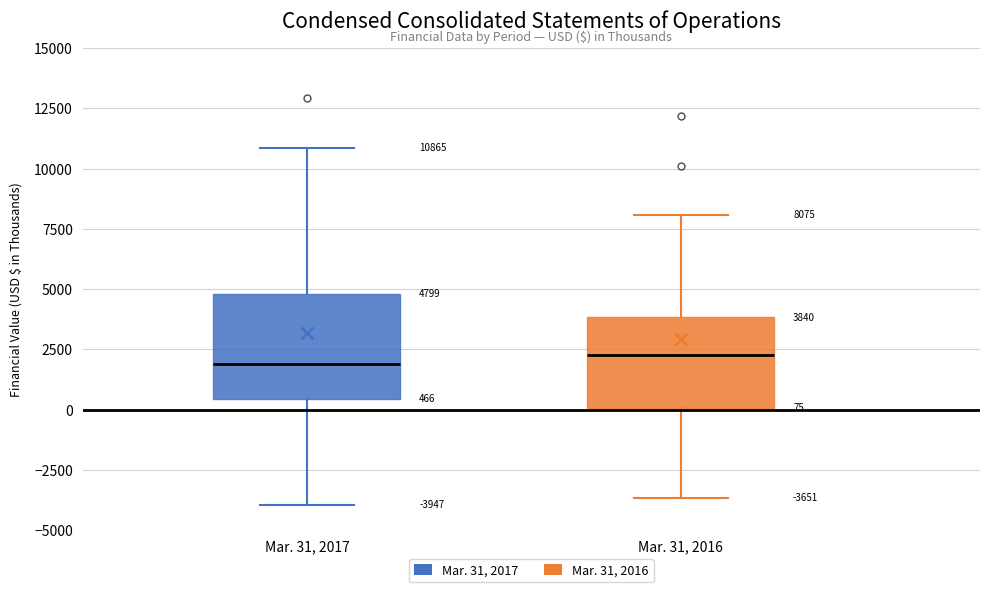

Which box is the tallest, from its lower edge to its upper edge?

Mar. 31, 2017